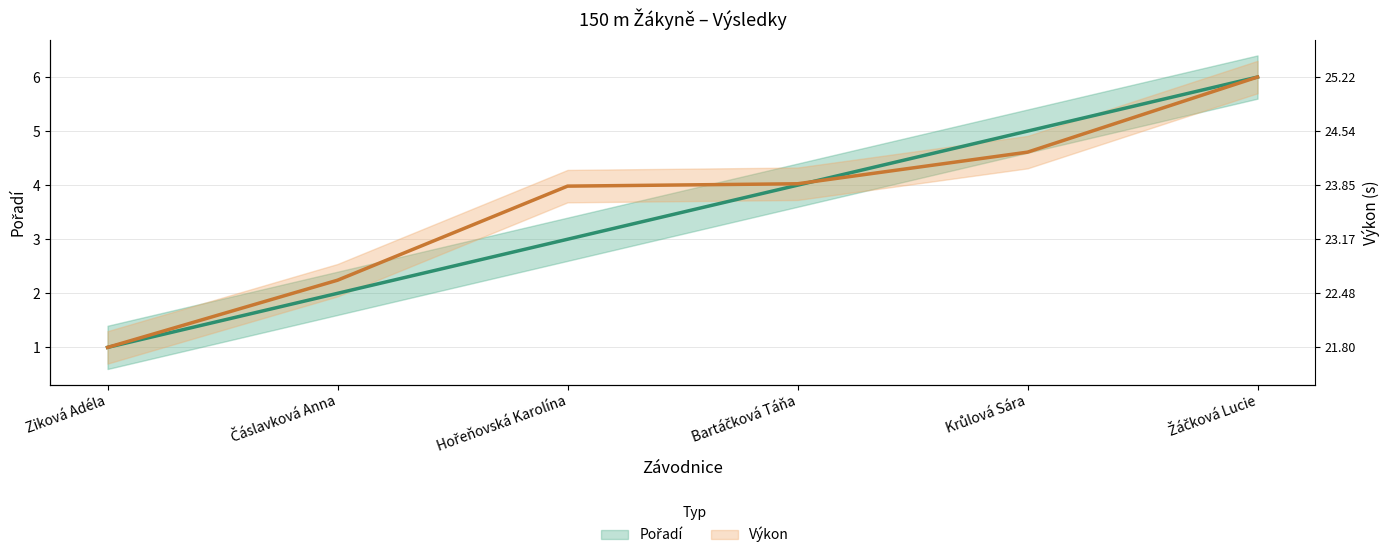

What is the difference between the highest and lowest values at Hořeňovská Karolína?

1.0